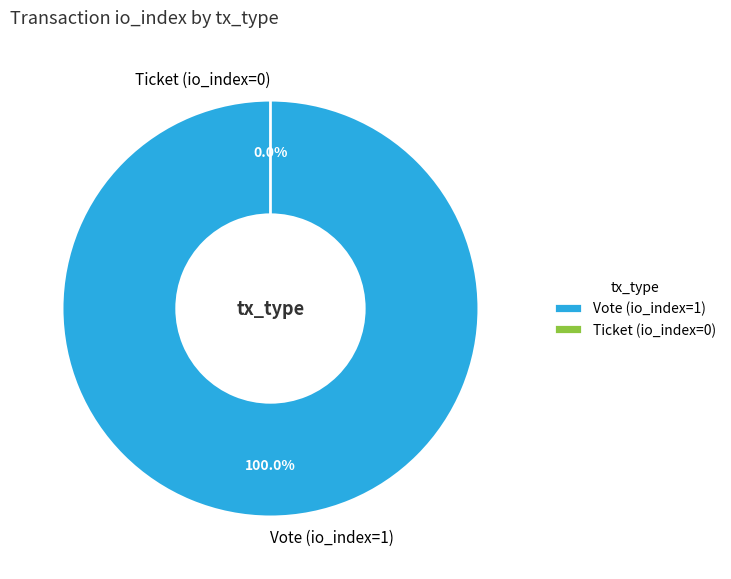

What is the change in value from Vote (io_index=1) to Ticket (io_index=0)?

-1